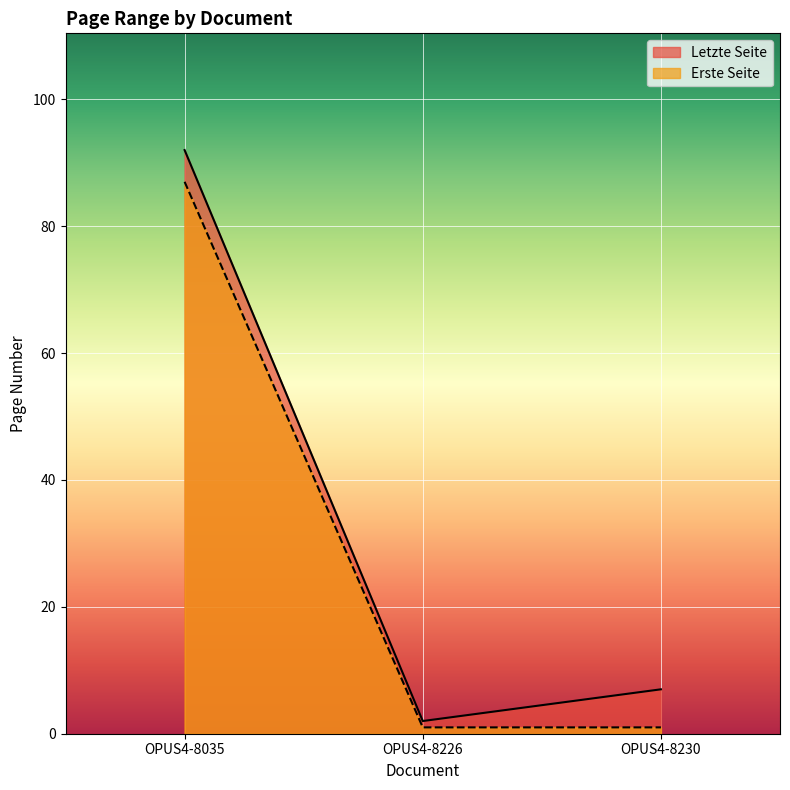

Between OPUS4-8035 and OPUS4-8230, which series saw the biggest shift?

Erste Seite